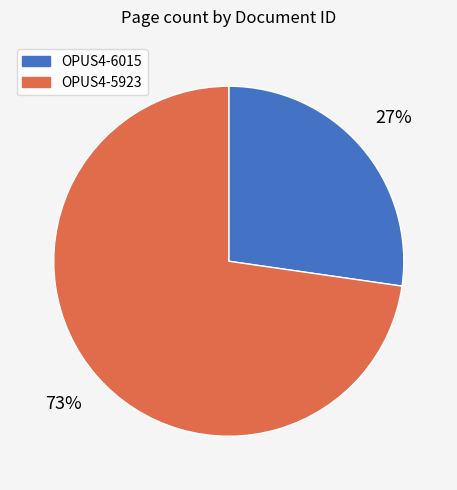

Do OPUS4-6015 and OPUS4-5923 together represent more than half of the pie?

Yes